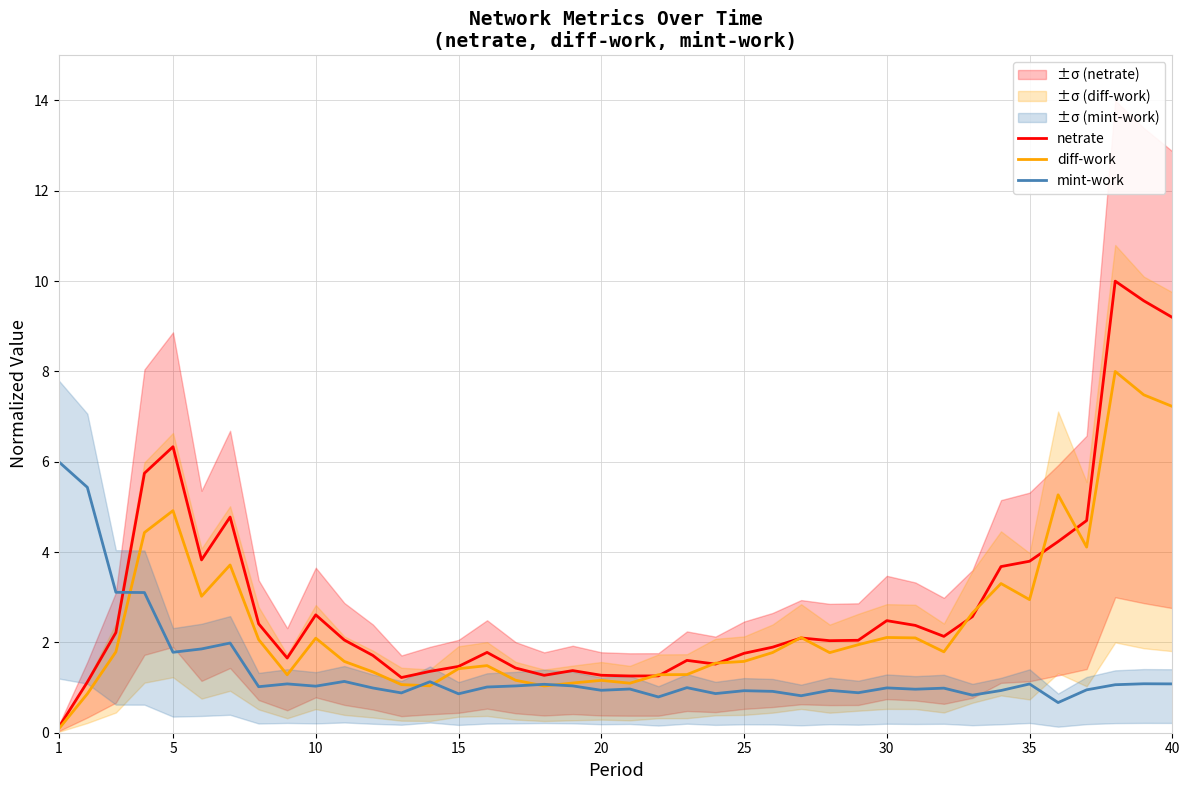

True or false: netrate and mint-work intersect in this chart.

True